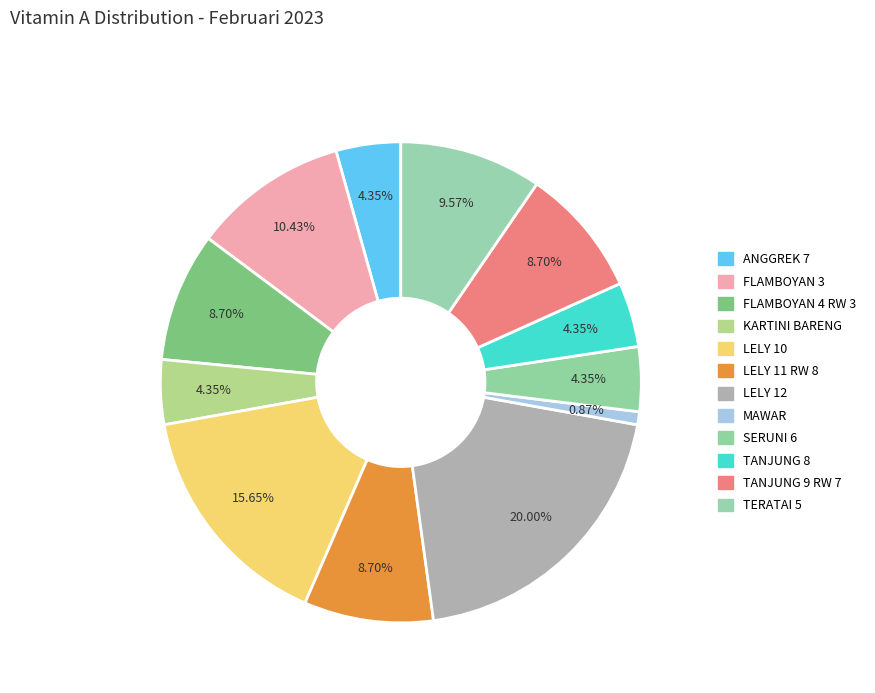

How many slices are in this pie chart?

12